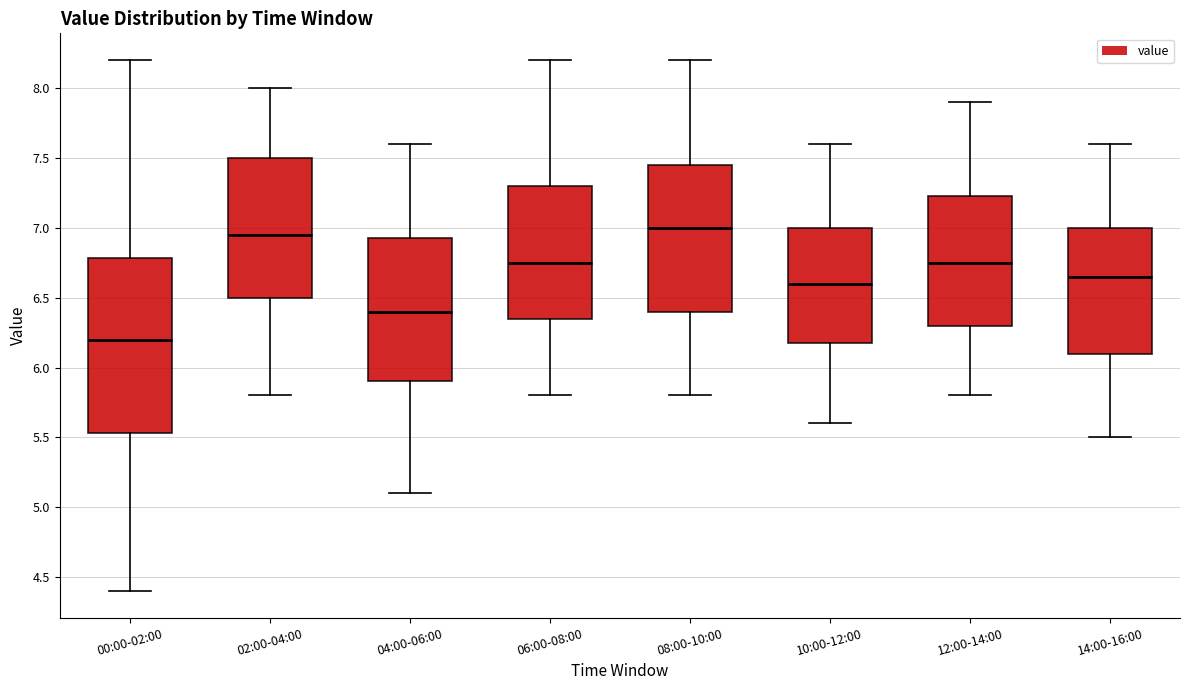

Reading left to right, transcribe this box plot: for each box, give where its median line is, the range the box spans, and where its two whiskers end, as read against the y-axis. The values are not printed on the chart, so give them approximately, as read against the axis.

00:00-02:00: median 6.20, box 5.55 to 6.80, whiskers 4.40 to 8.20
02:00-04:00: median 6.95, box 6.50 to 7.50, whiskers 5.80 to 8.00
04:00-06:00: median 6.40, box 5.90 to 6.95, whiskers 5.10 to 7.60
06:00-08:00: median 6.75, box 6.35 to 7.30, whiskers 5.80 to 8.20
08:00-10:00: median 7.00, box 6.40 to 7.45, whiskers 5.80 to 8.20
10:00-12:00: median 6.60, box 6.20 to 7.00, whiskers 5.60 to 7.60
12:00-14:00: median 6.75, box 6.30 to 7.25, whiskers 5.80 to 7.90
14:00-16:00: median 6.65, box 6.10 to 7.00, whiskers 5.50 to 7.60